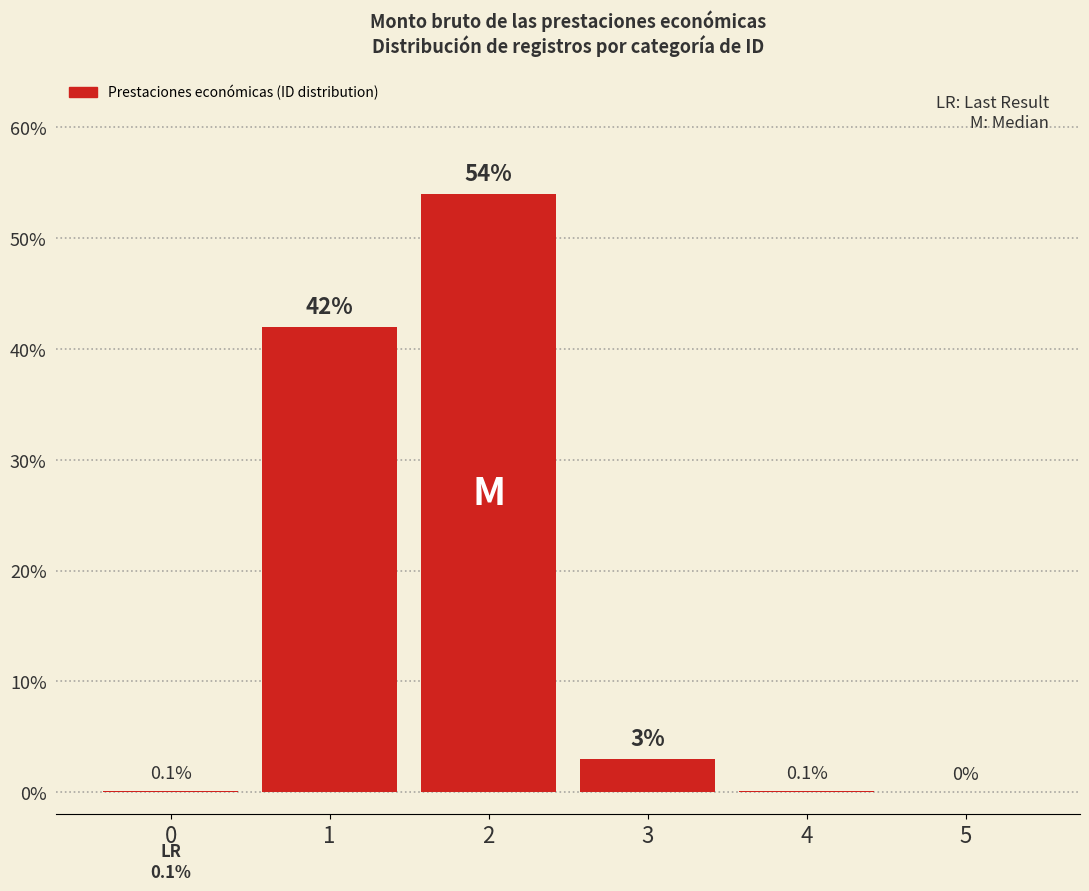

What value does the data have at 1?

42.0